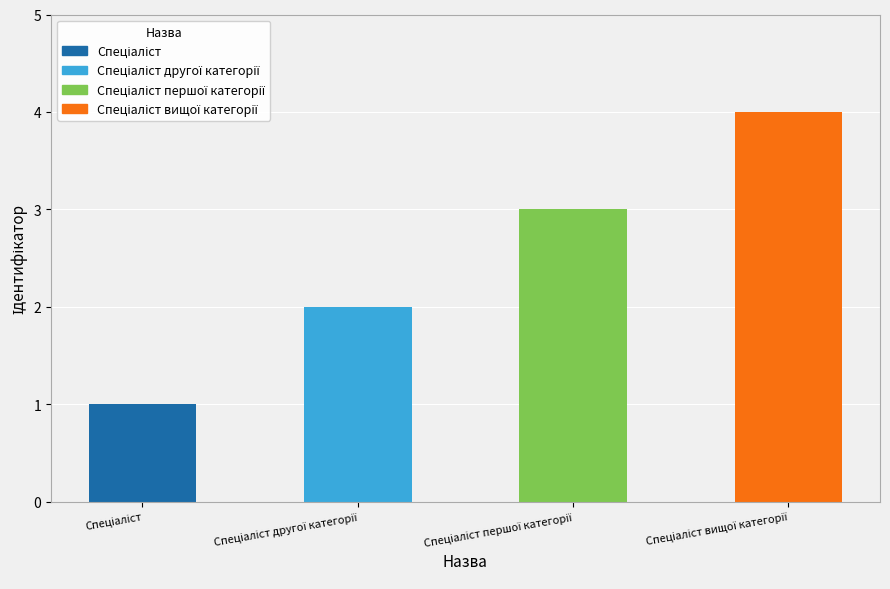

Between Спеціаліст другої категорії and Спеціаліст вищої категорії, which is larger?

Спеціаліст вищої категорії